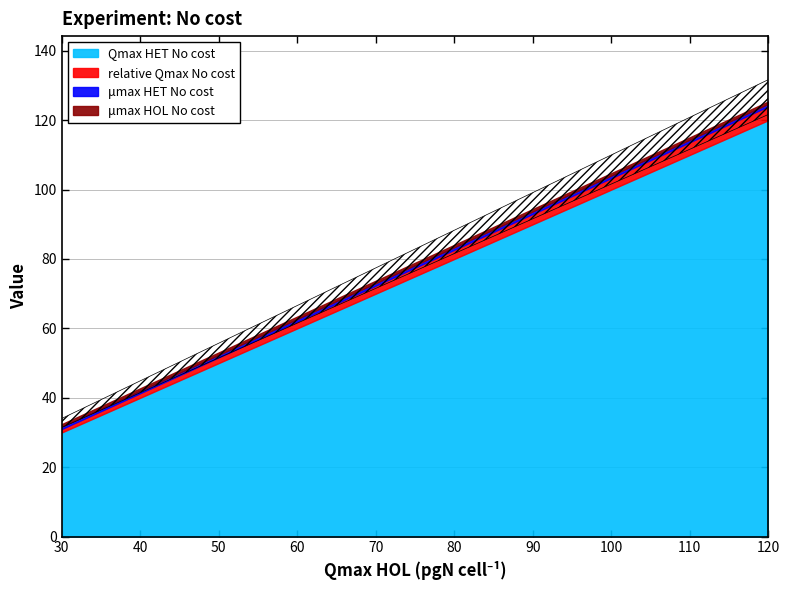

True or false: Qmax HET No cost and relative Qmax No cost intersect in this chart.

False